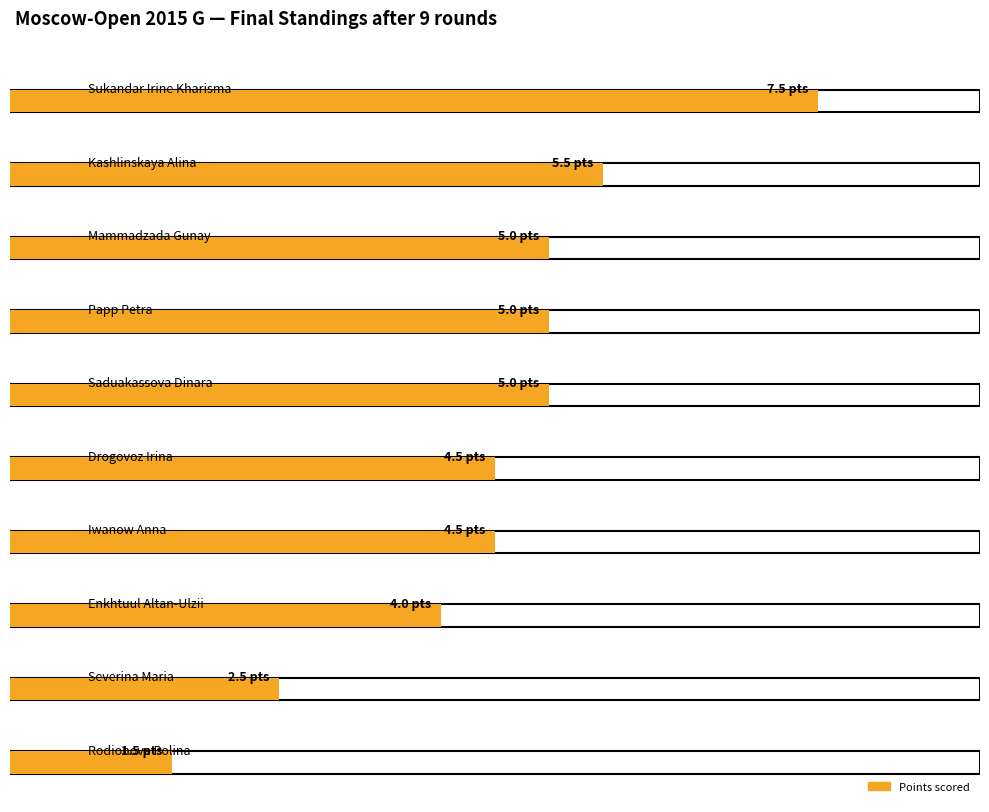

Is it true that Doп2 equals 6.3 at Severina Maria?

False